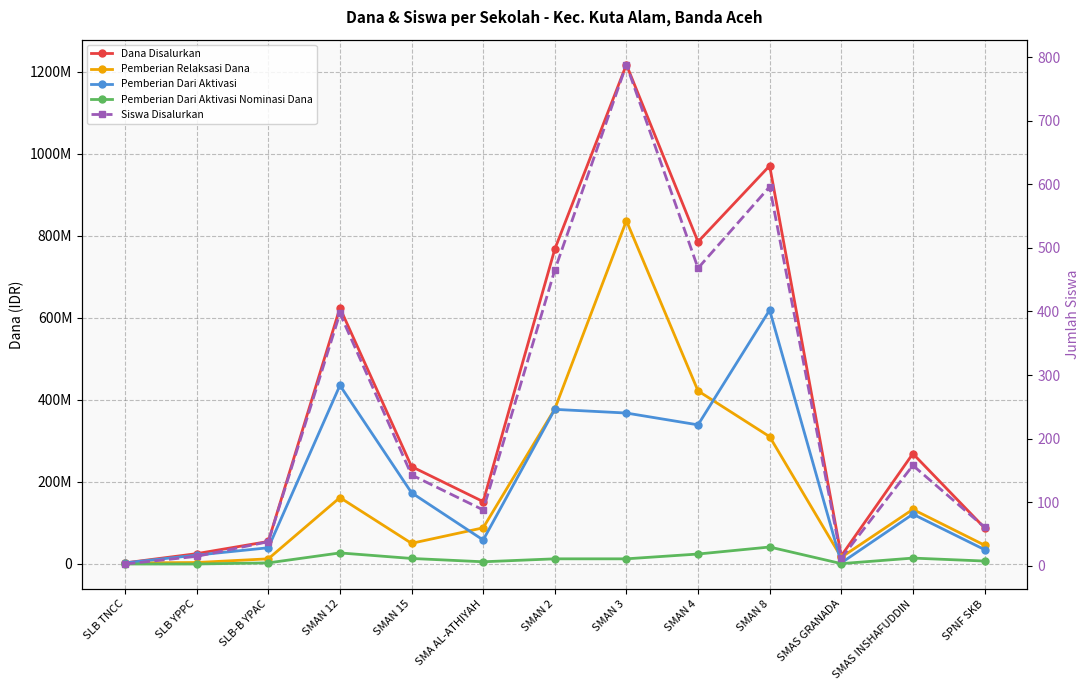

What is the difference between the Dana Disalurkan values at SPNF SKB and SMA AL-ATHIYAH?

63900000